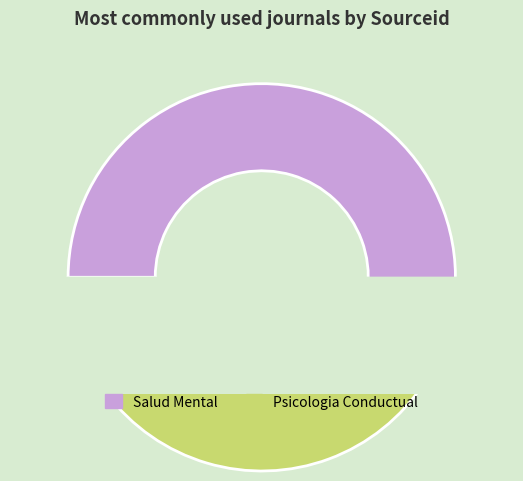

Rank the categories by value from highest to lowest.

Salud Mental, Psicologia Conductual